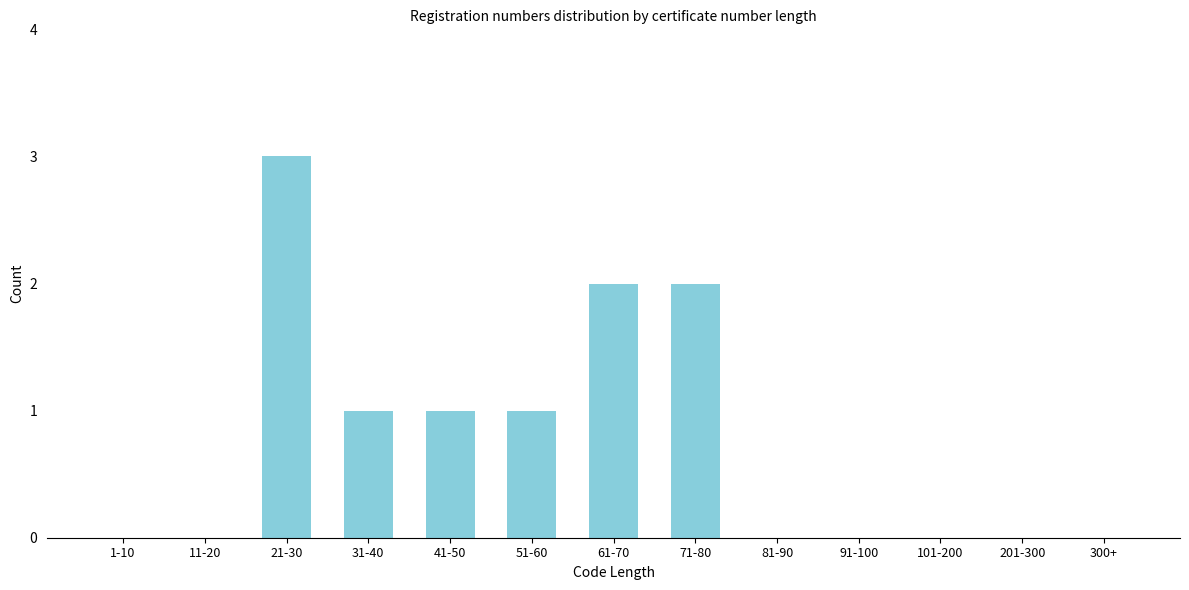

Reading left to right, transcribe all the data shown in this chart.

1-10=0	11-20=0	21-30=3	31-40=1	41-50=1	51-60=1	61-70=2	71-80=2	81-90=0	91-100=0	101-200=0	201-300=0	300+=0